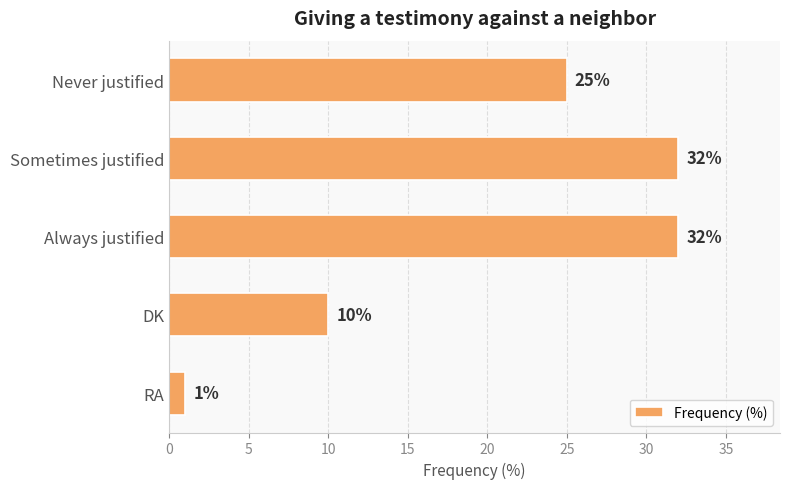

How many values are between 10 and 32?

4